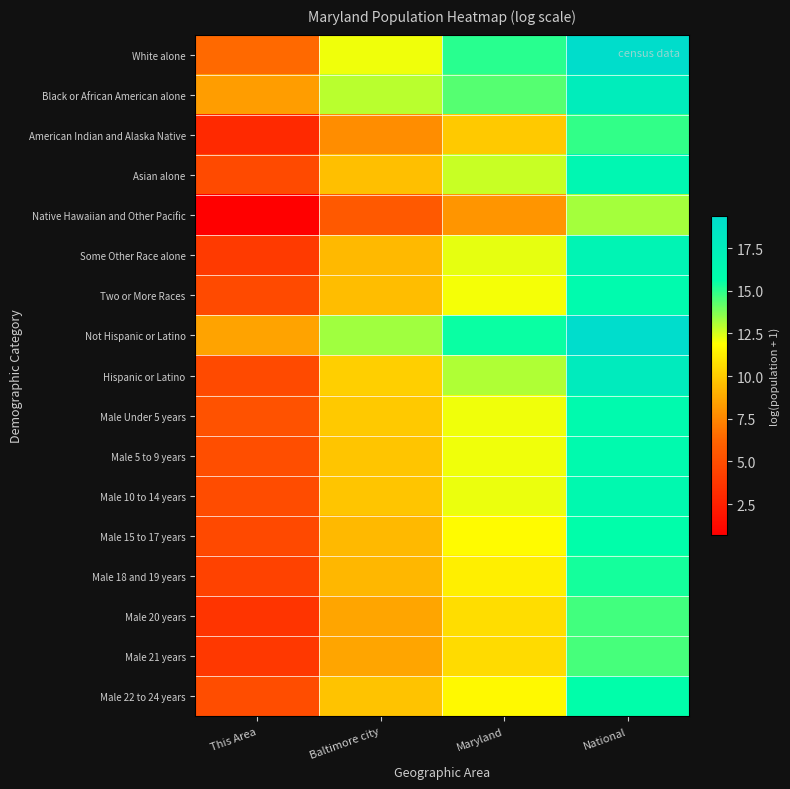

At how many categories does at least one series exceed 6?

4